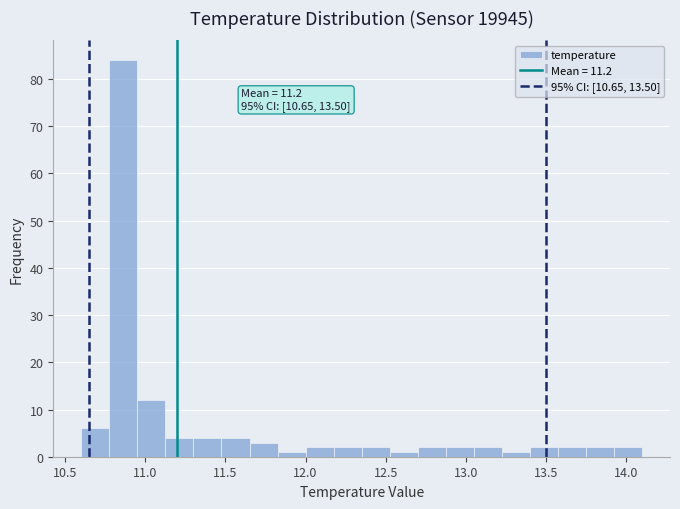

Read against the x-axis, roughly where is the centre of the tallest bar?

10.85